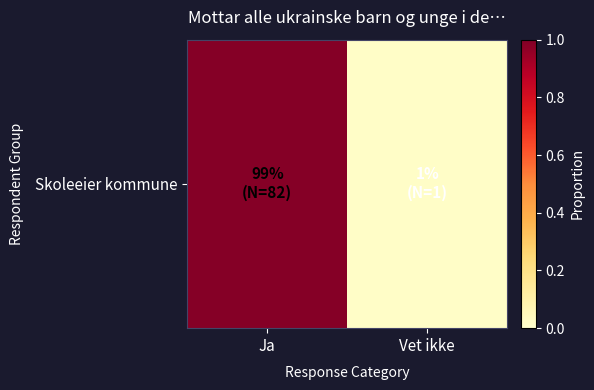

What is the difference between the values at Ja and Vet ikke?

1.0